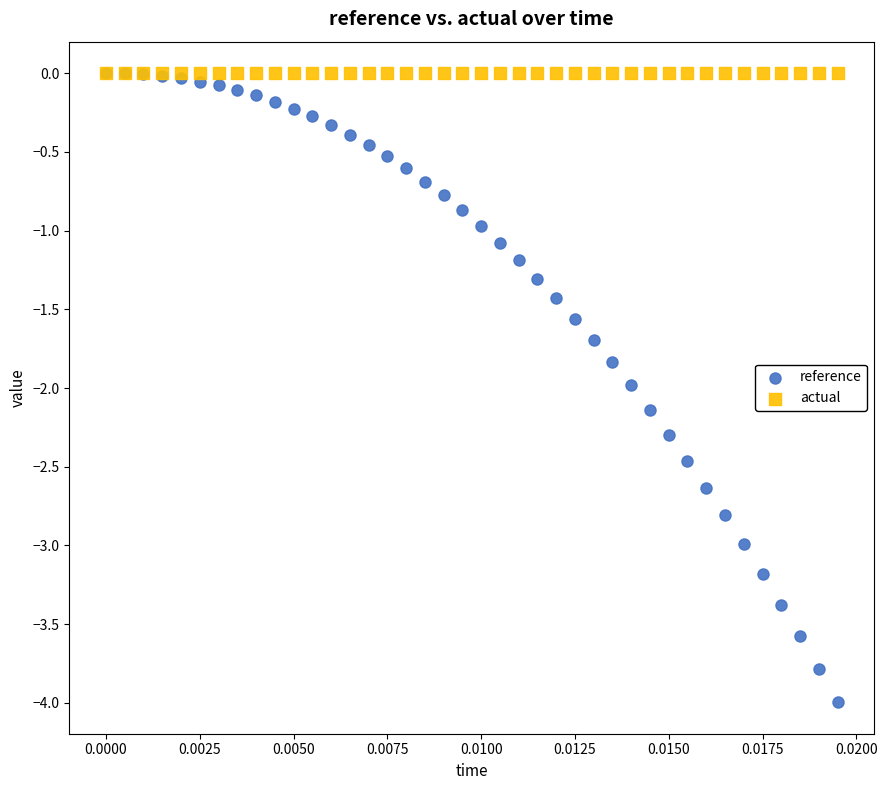

Which series reaches the minimum Y coordinate?

reference